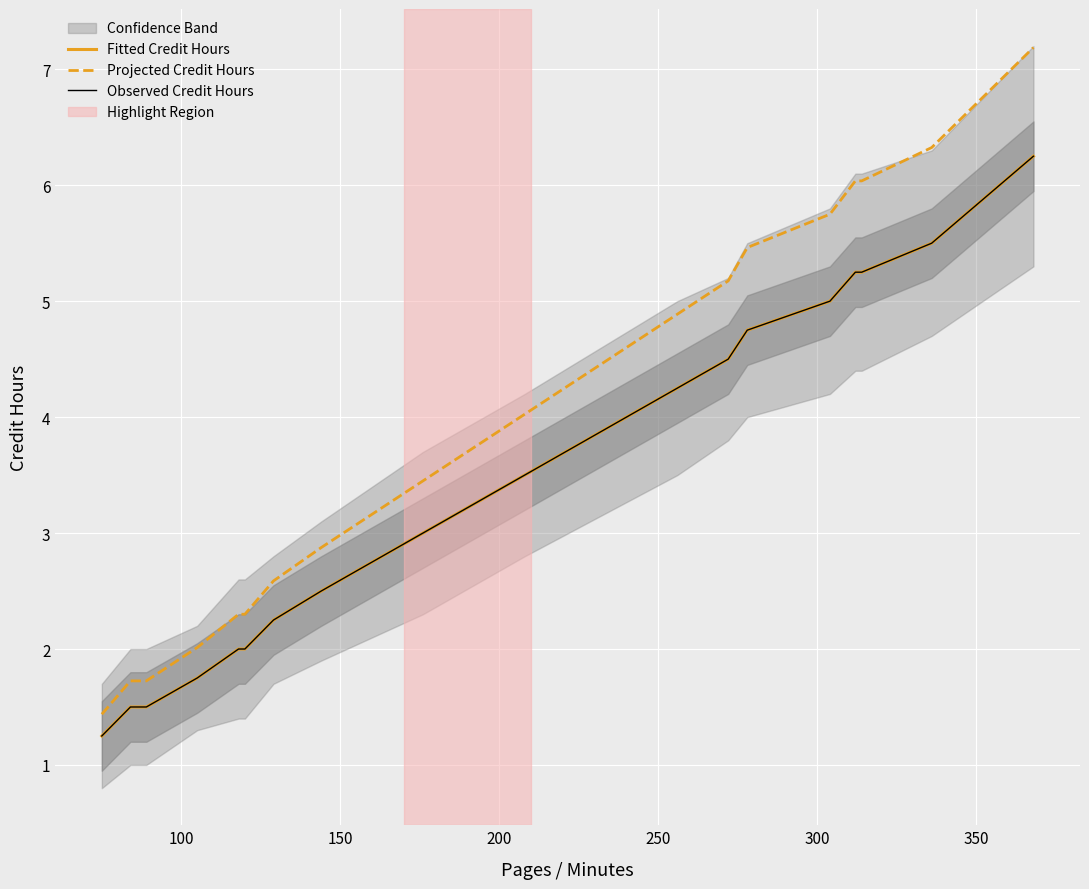

True or false: Observed Credit Hours and Fitted Credit Hours intersect in this chart.

False